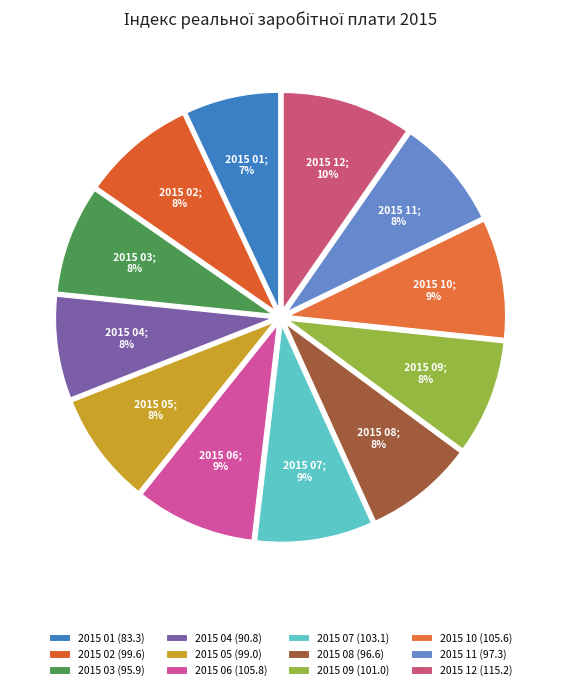

Which category has the smallest portion of the pie?

2015 01